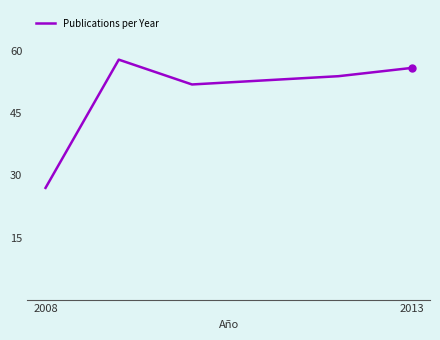

What is the difference between the second highest and second lowest values?

4